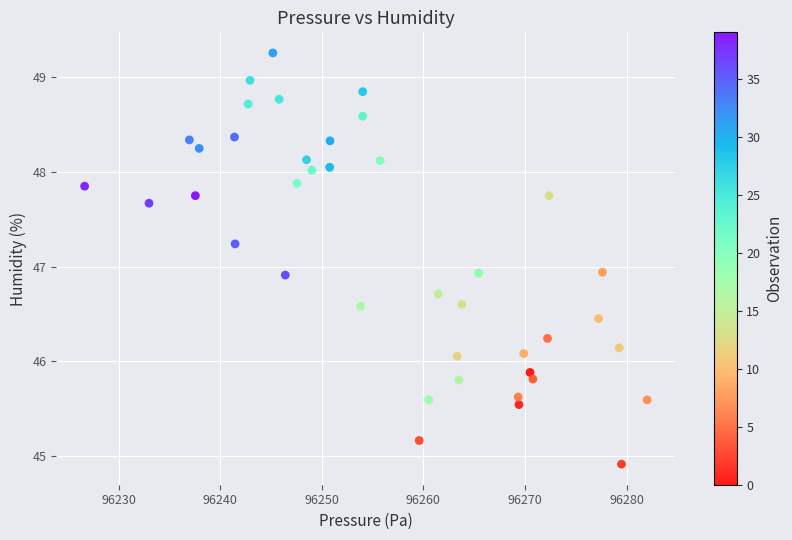

What is the range of X values (max minus min)?

55.4